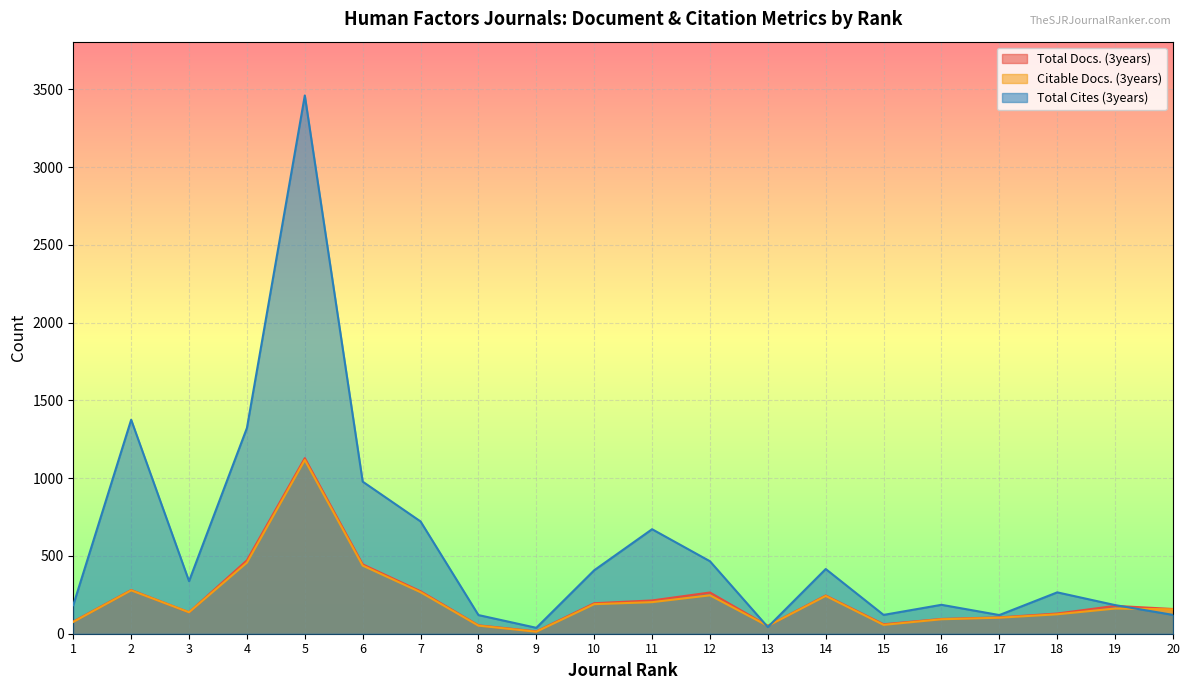

Between 7 and 2, which is larger?

2